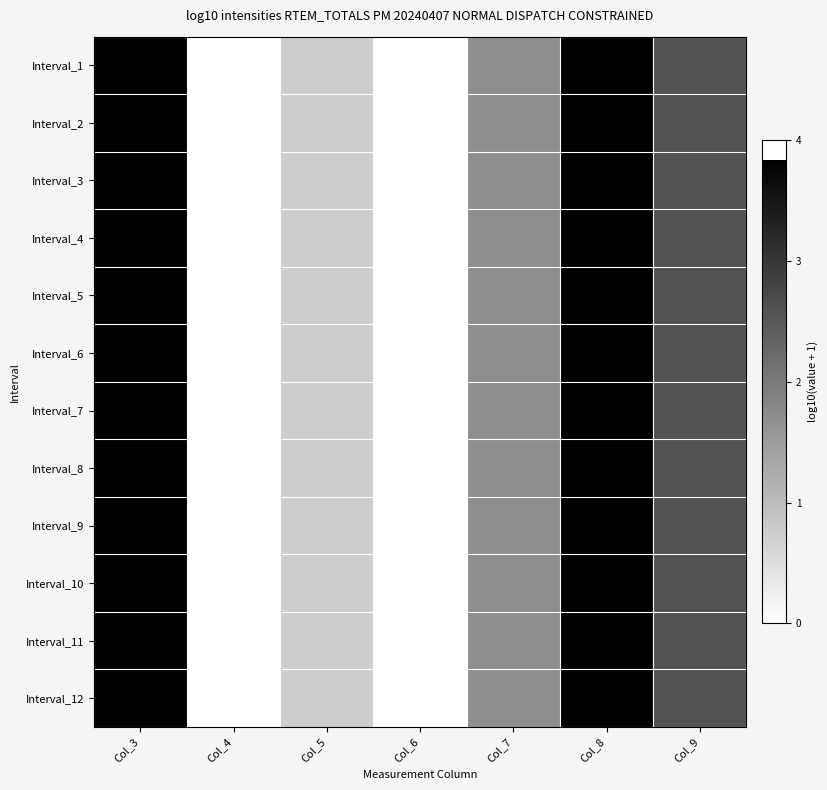

What is the maximum value shown in the chart?

3.8